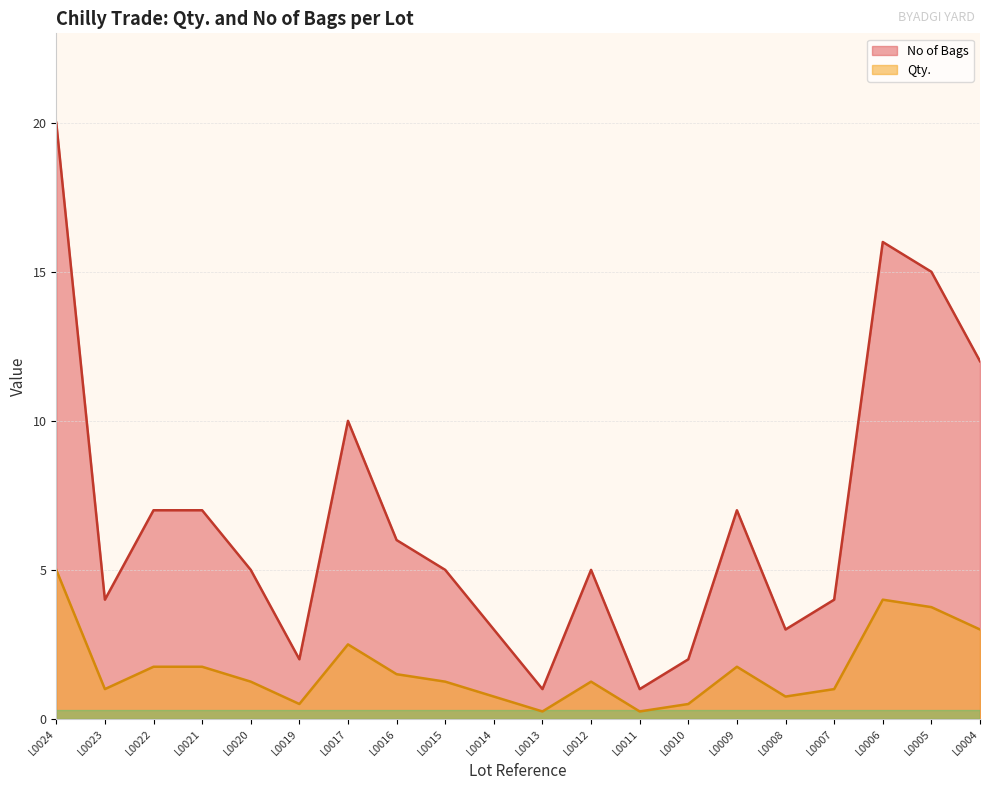

True or false: No of Bags has a value of 20.0 at L0024.

True